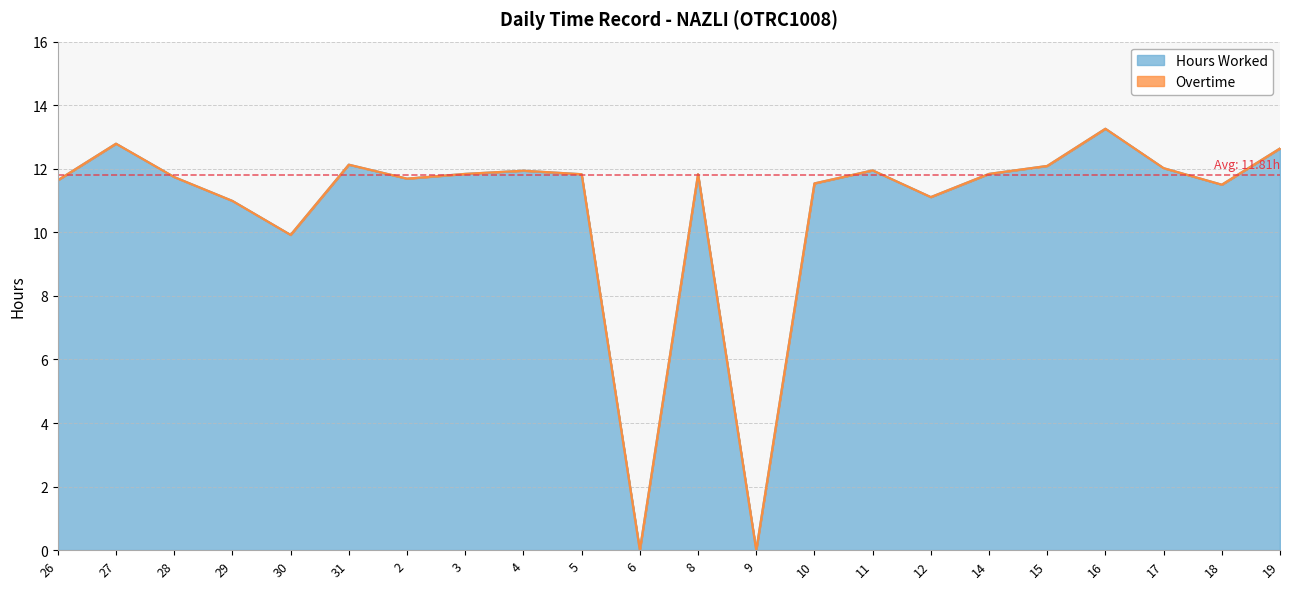

Rank the categories by value from highest to lowest.

16, 27, 19, 31, 15, 17, 11, 4, 3, 14, 5, 8, 28, 2, 26, 10, 18, 12, 29, 30, 6, 9